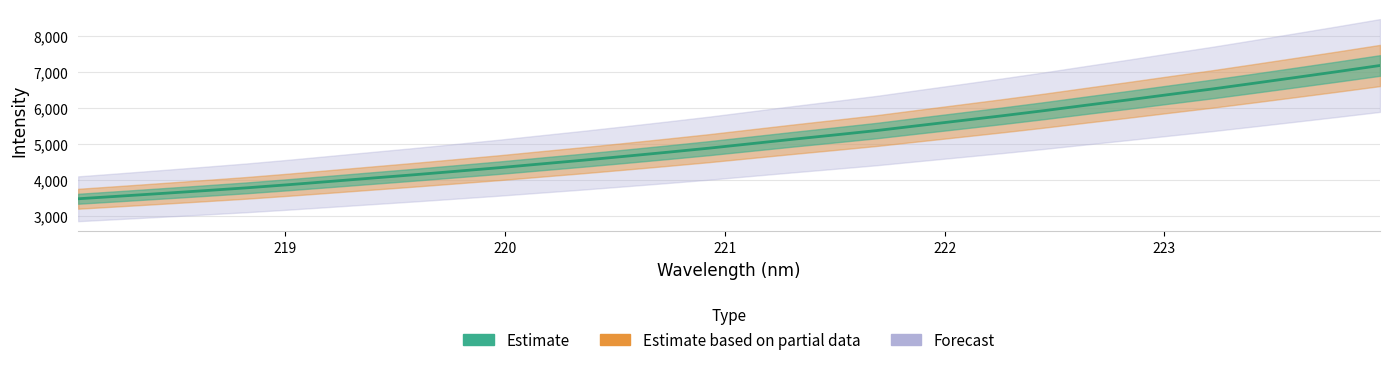

Reading left to right, list all the values displayed in this chart.

218.0596=3466.8	218.2508=3540.6	218.442=3615.6	218.6332=3692.2	218.8244=3770.6	219.0156=3858.0	219.2067=3950.2	219.3979=4043.8	219.589=4136.2	219.7801=4233.0	219.9712=4330.6	220.1623=4435.6	220.3533=4539.4	220.5444=4648.5	220.7354=4760.0	220.9264=4874.9	221.1174=4999.1	221.3083=5123.3	221.4993=5243.6	221.6902=5366.0	221.8812=5504.6	222.0721=5641.3	222.263=5779.0	222.4538=5922.2	222.6447=6072.8	222.8355=6221.4	223.0264=6374.4	223.2172=6524.8	223.408=6684.7	223.5987=6847.0	223.7895=7010.9	223.9802=7178.9